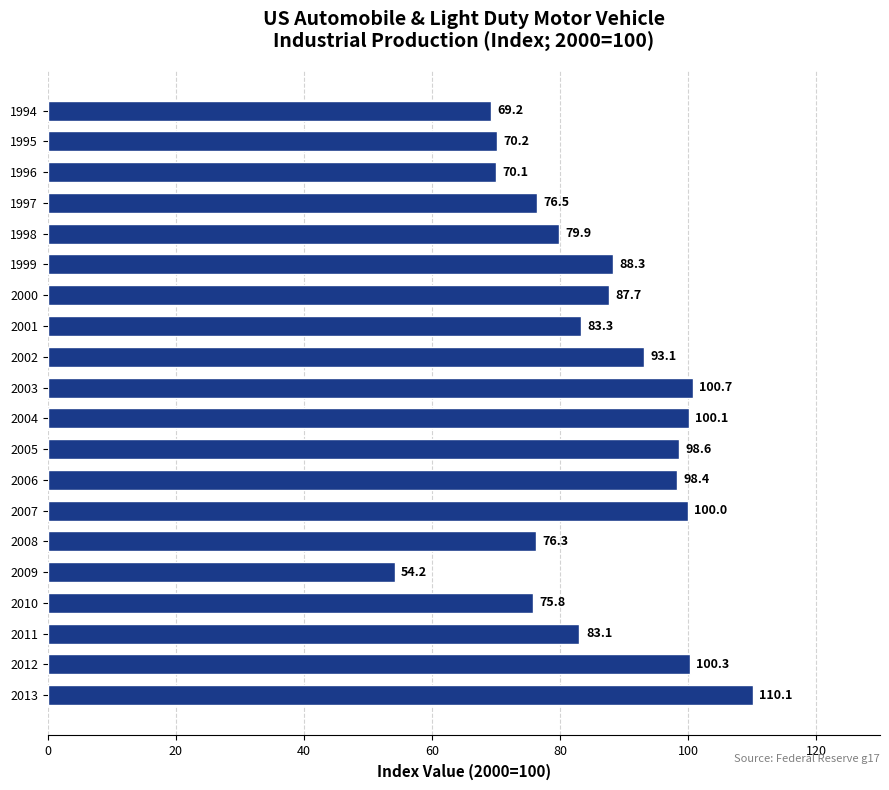

Reading top to bottom, list all the values displayed in this chart.

69.2	70.2	70.1	76.5	79.9	88.3	87.7	83.3	93.1	100.7	100.1	98.6	98.4	100.0	76.3	54.2	75.8	83.1	100.3	110.1